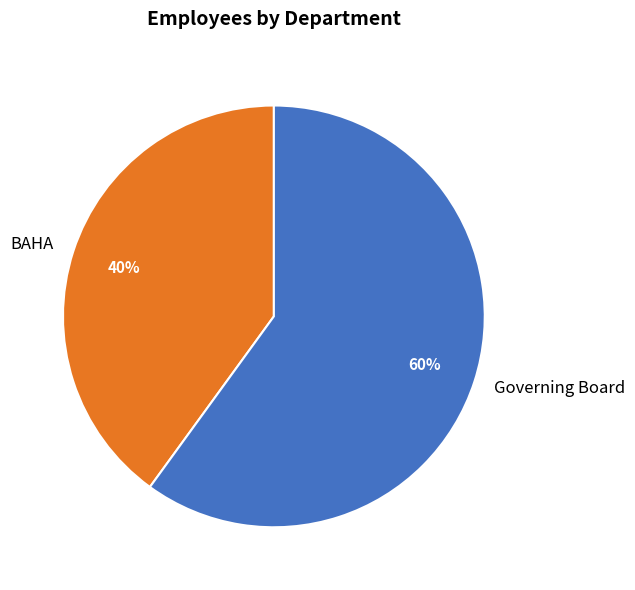

Does Governing Board represent more than half of the total?

Yes